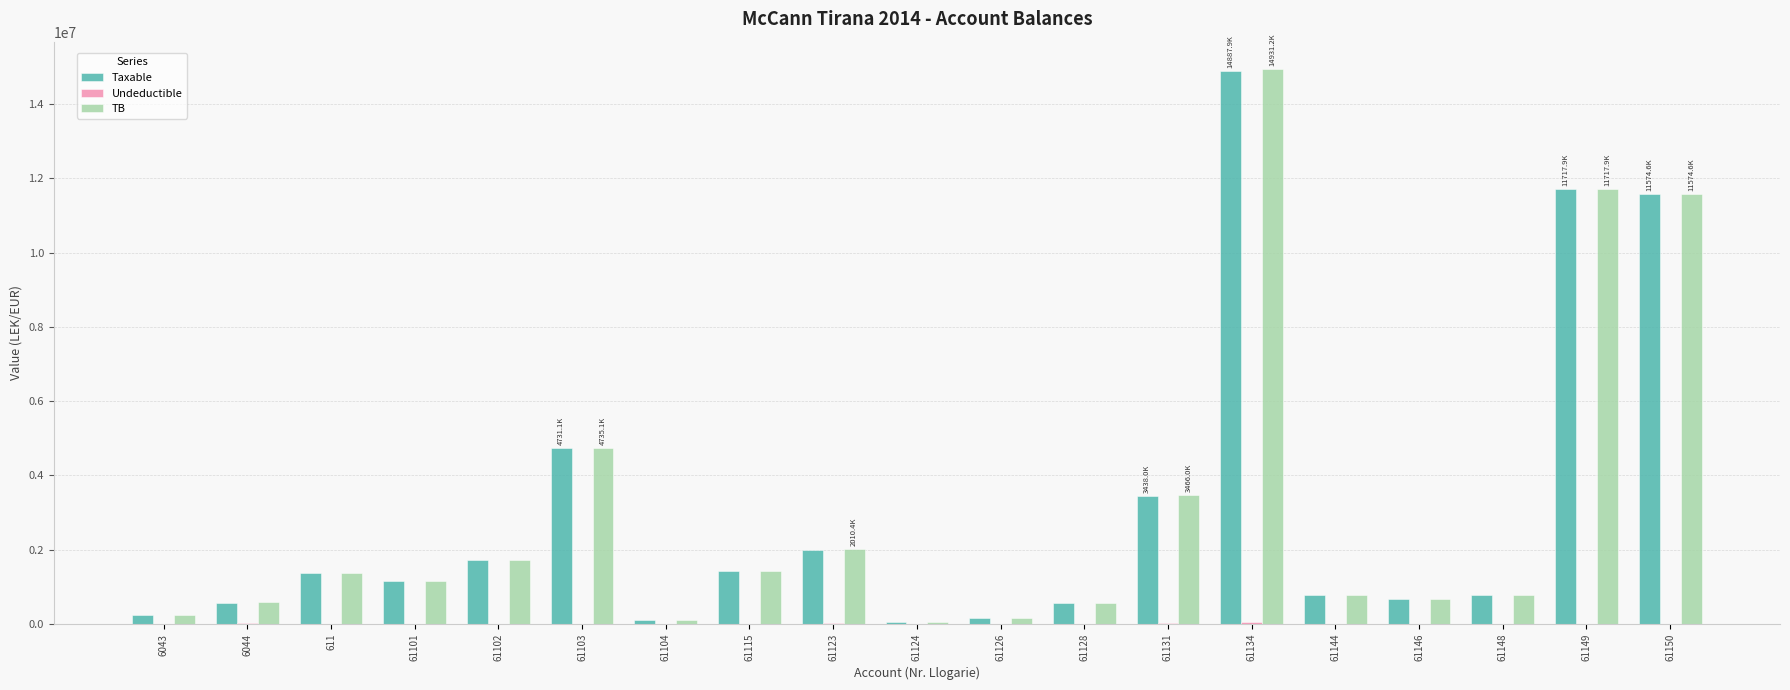

The value of Taxable at 61115 is 2293924.8. True or false?

False